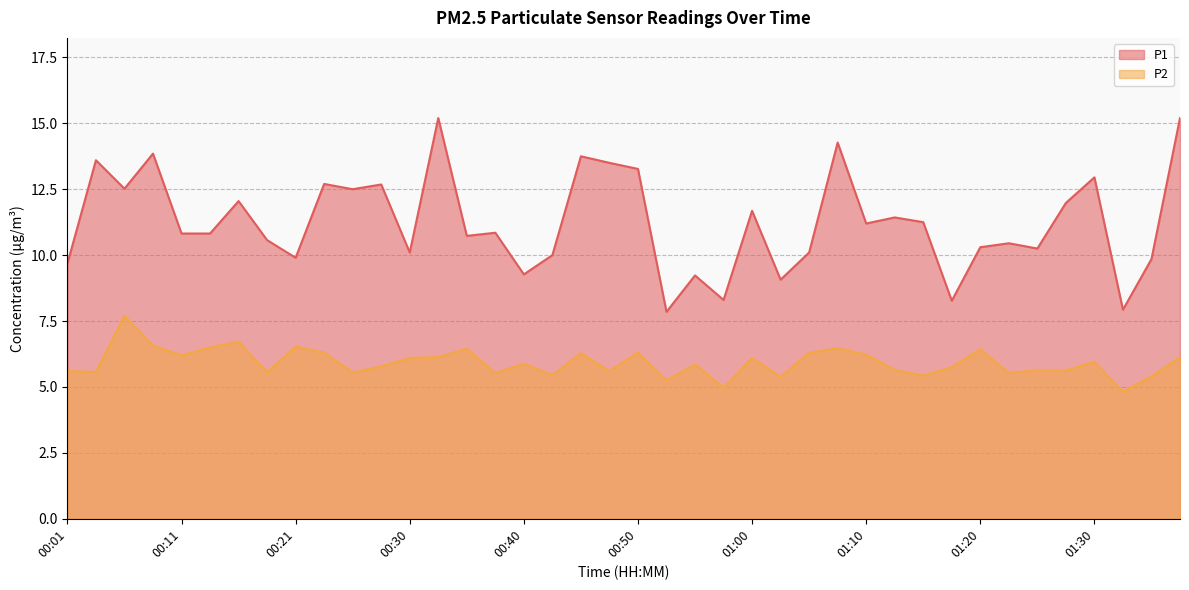

The value of P2 at 01:05 is 6.3. True or false?

True